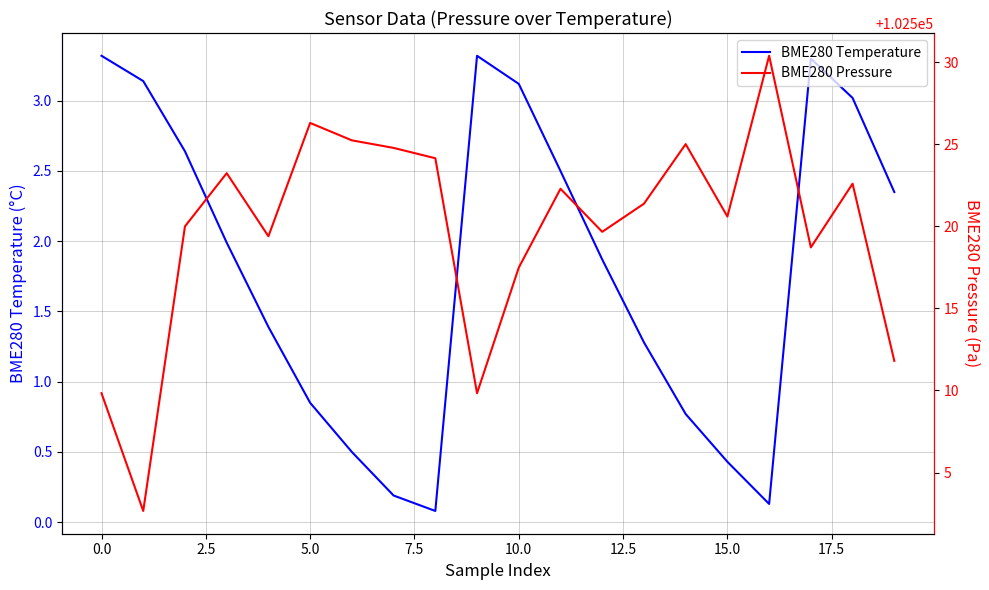

What is the highest value of the BME280 Temperature series?

3.3